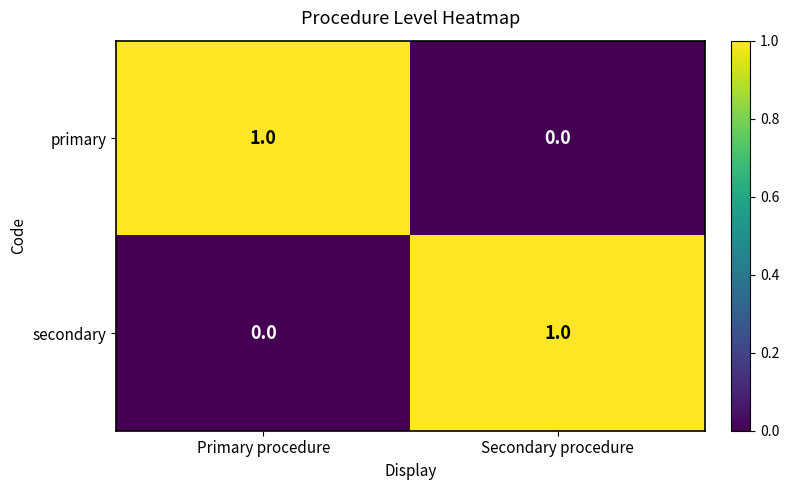

At Primary procedure, list the series in order from smallest to largest.

secondary, primary